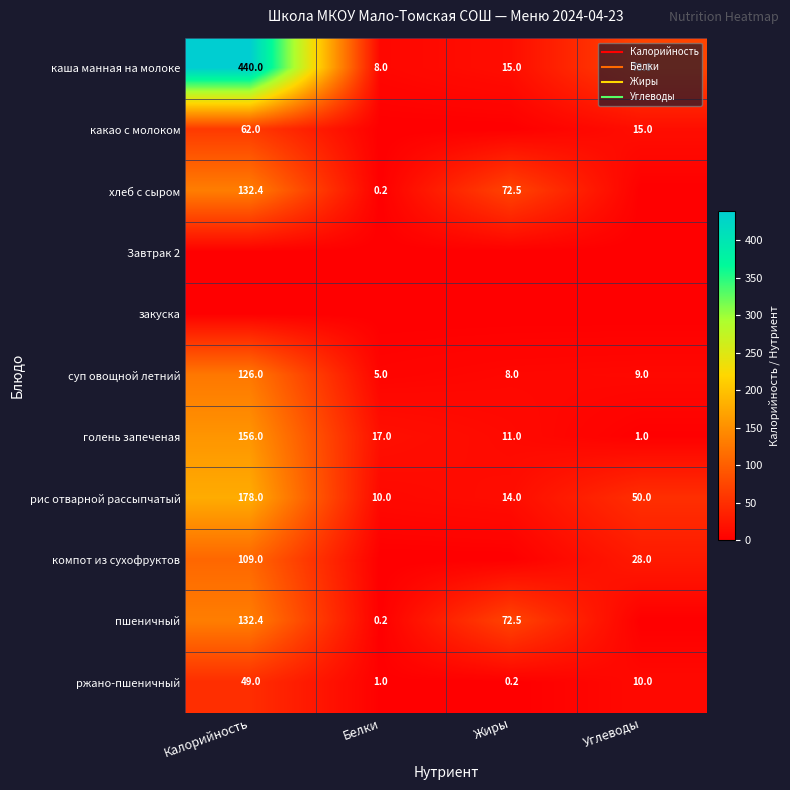

Count the number of categories in the chart.

4